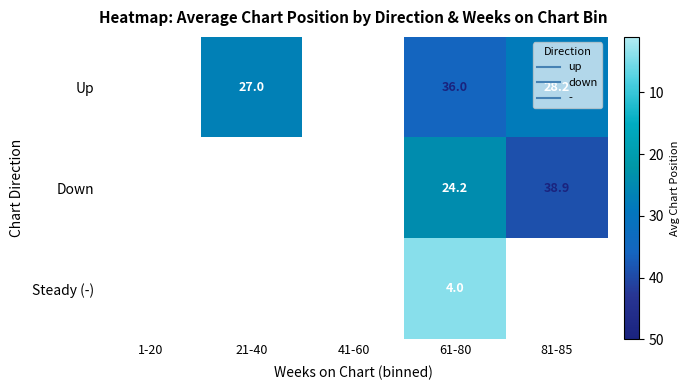

True or false: Steady (-) has a value of 4.0 at 61-80.

True